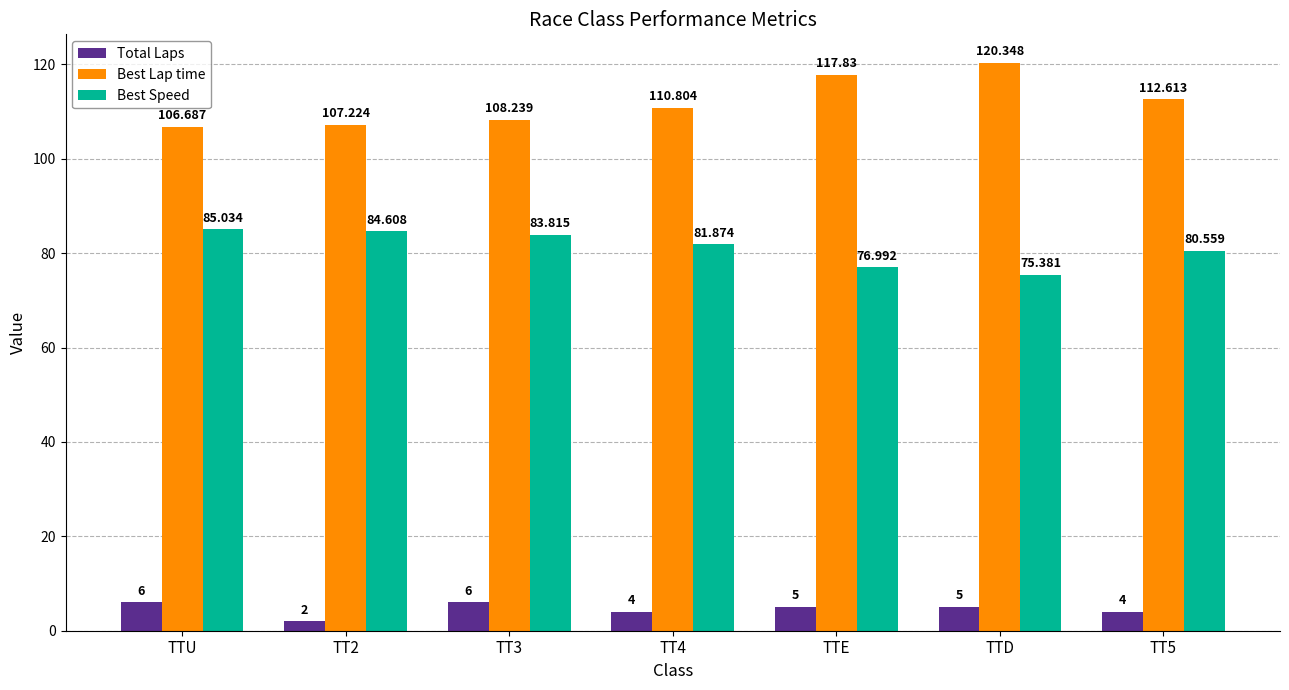

Which series has the widest spread of values?

Best Lap time